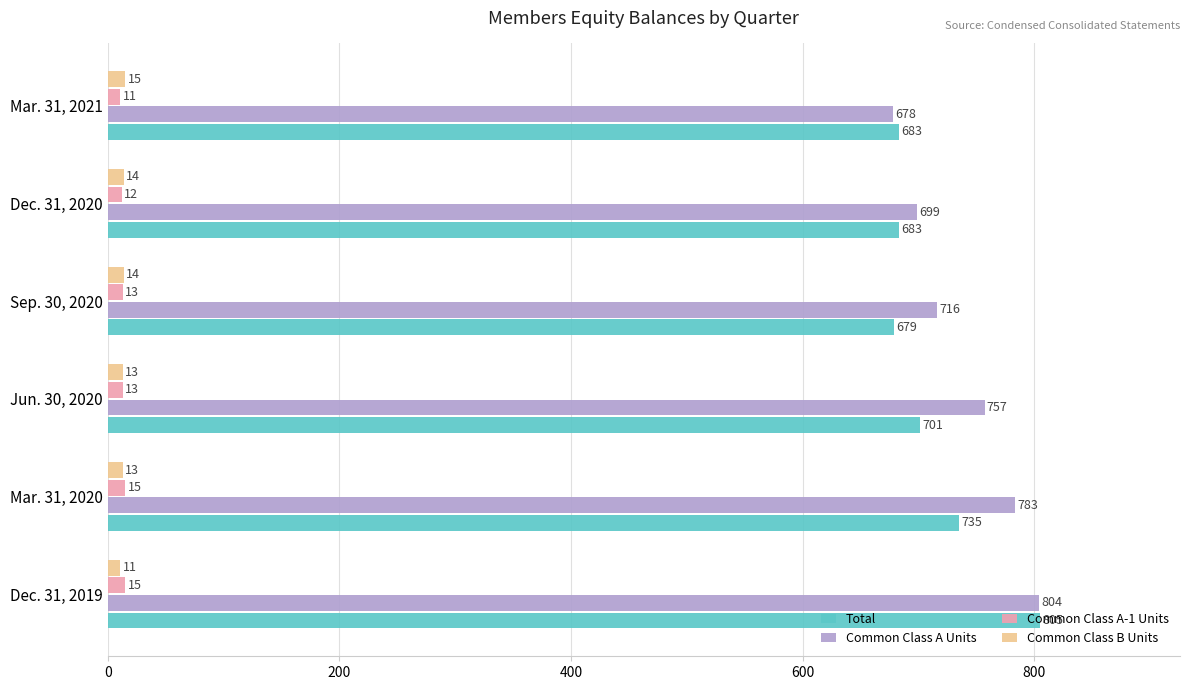

What is the highest value of the Common Class A-1 Units series?

15